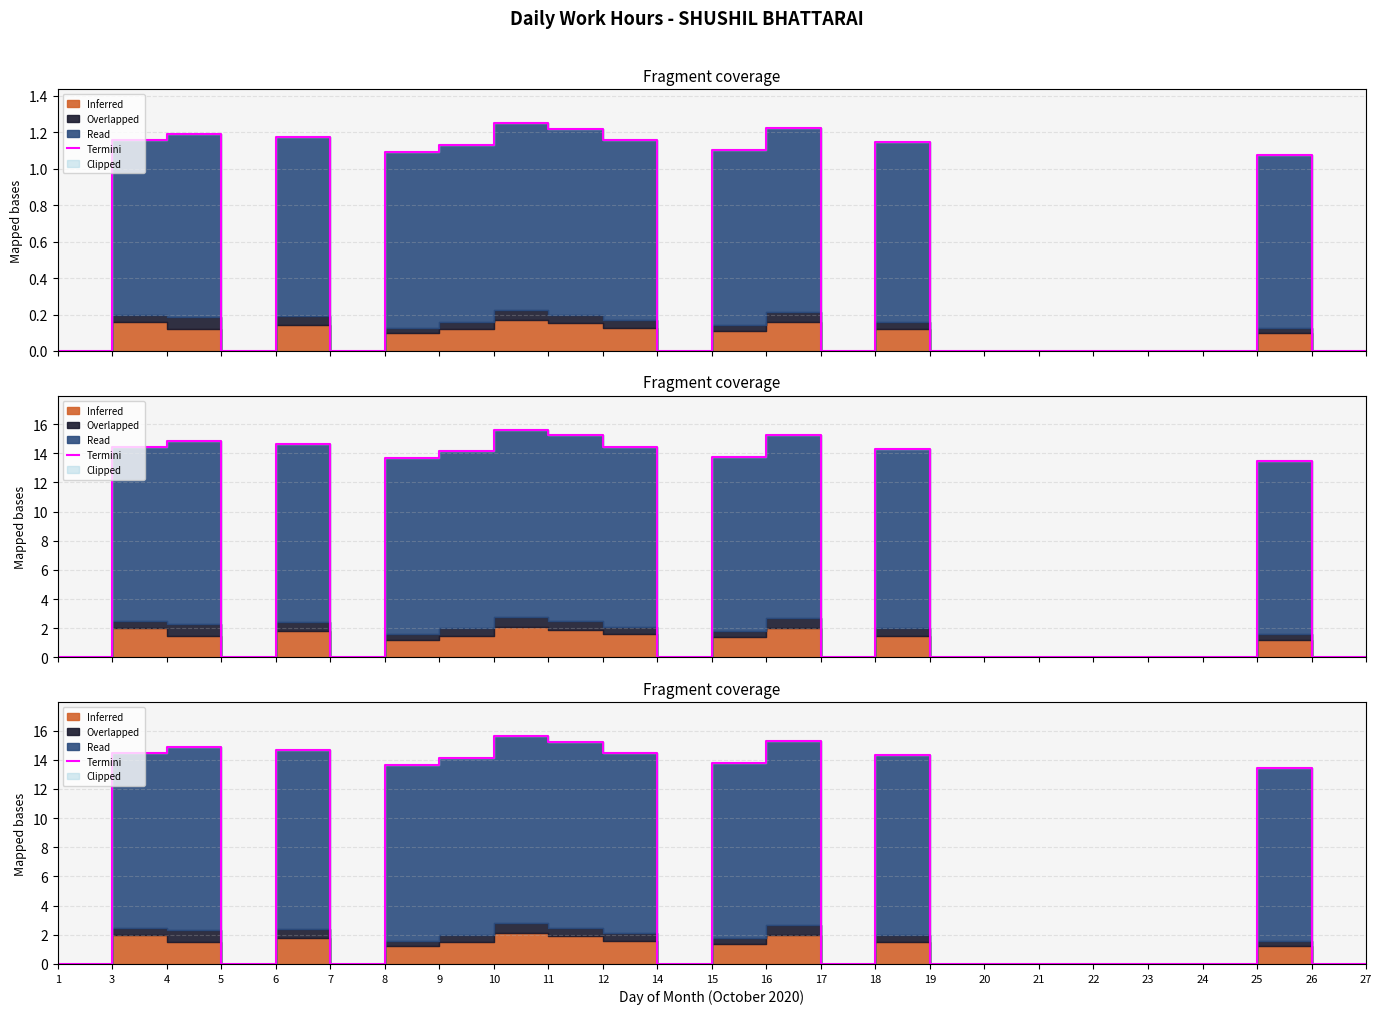

List the labels in order of value, largest first.

10, 16, 11, 4, 6, 12, 3, 18, 9, 15, 8, 25, 1, 5, 7, 14, 17, 19, 20, 21, 22, 23, 24, 26, 27